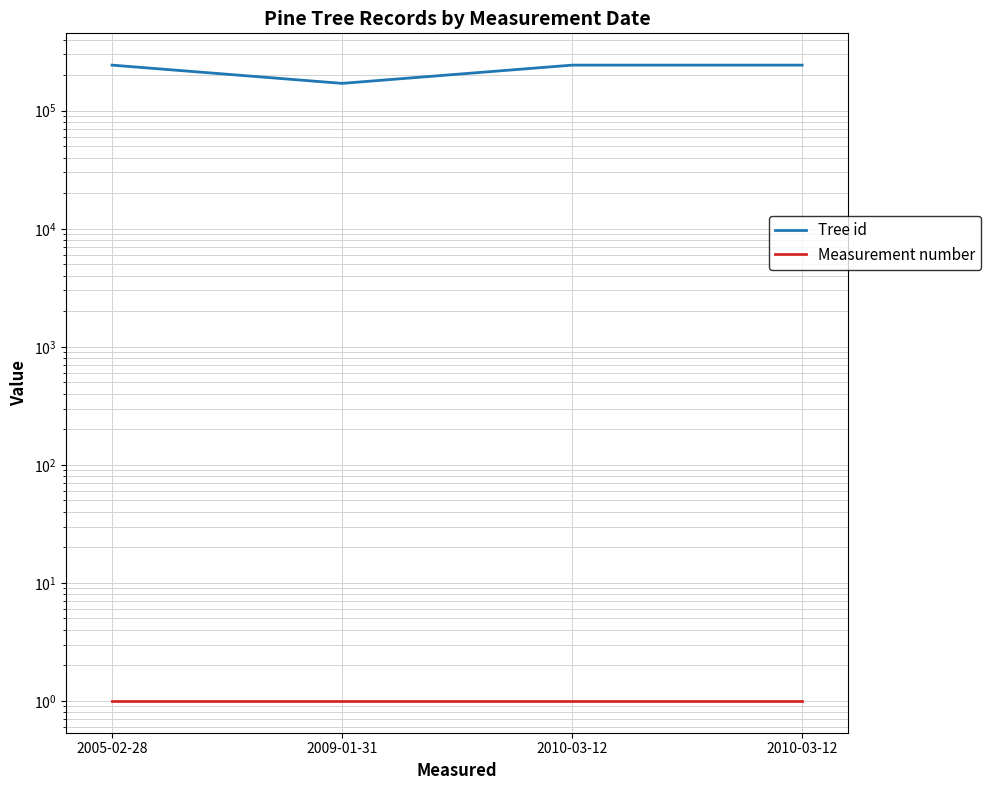

Reading left to right, transcribe all the data shown in this chart.

Tree id: 2005-02-28=243265	2009-01-31=170437	2010-03-12=243315	2010-03-12=243316
Measurement number: 2005-02-28=1	2009-01-31=1	2010-03-12=1	2010-03-12=1